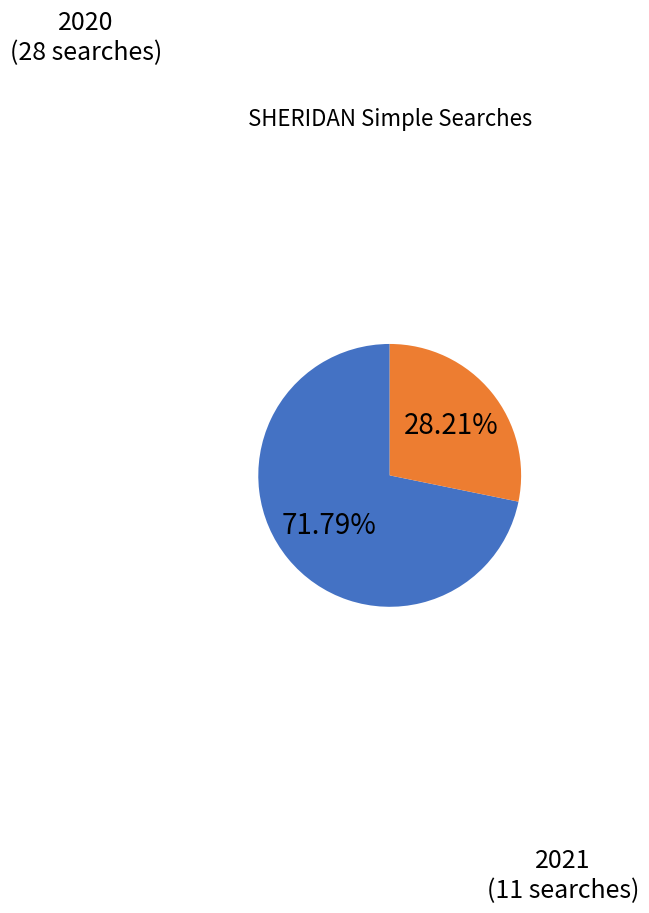

Does any single category account for the majority?

Yes